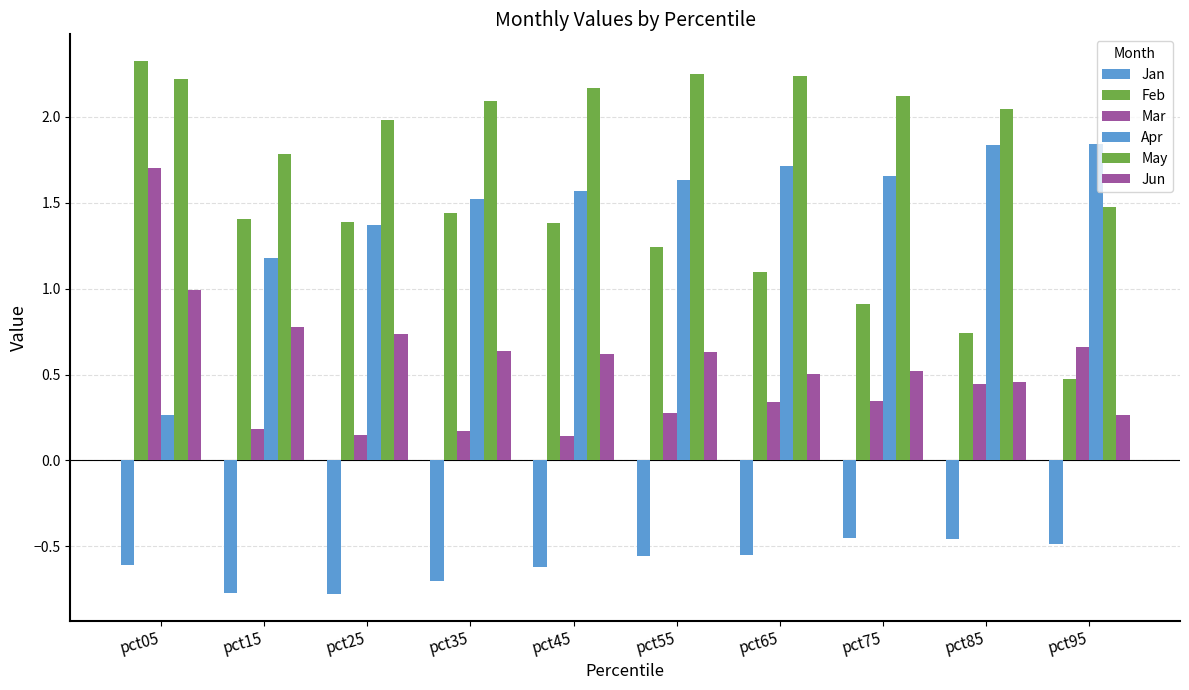

Is the value of Jan at pct35 greater than the value of Mar at pct05?

No